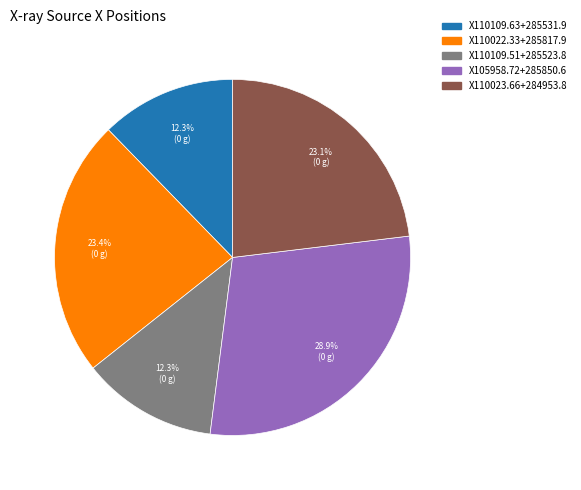

Is it true that X110109.51+285523.8 is 12% of the pie?

True